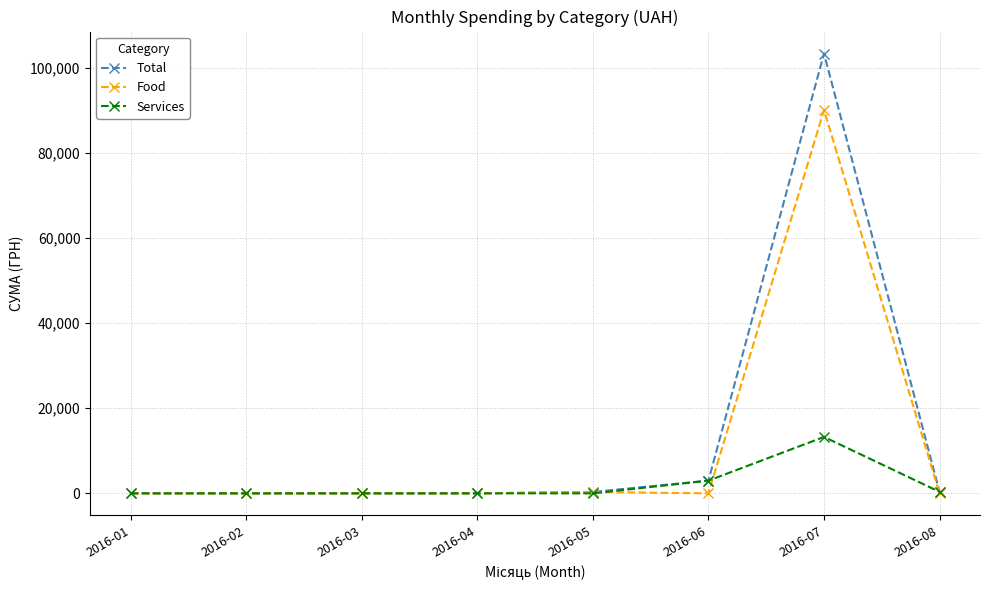

Which series has the largest total across all categories?

Total